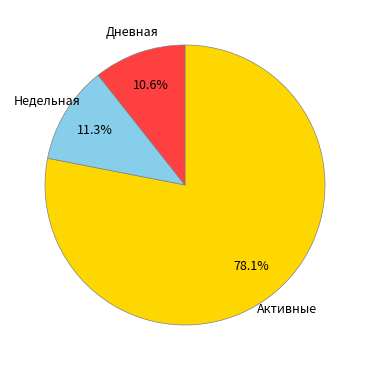

Does any single category account for the majority?

Yes